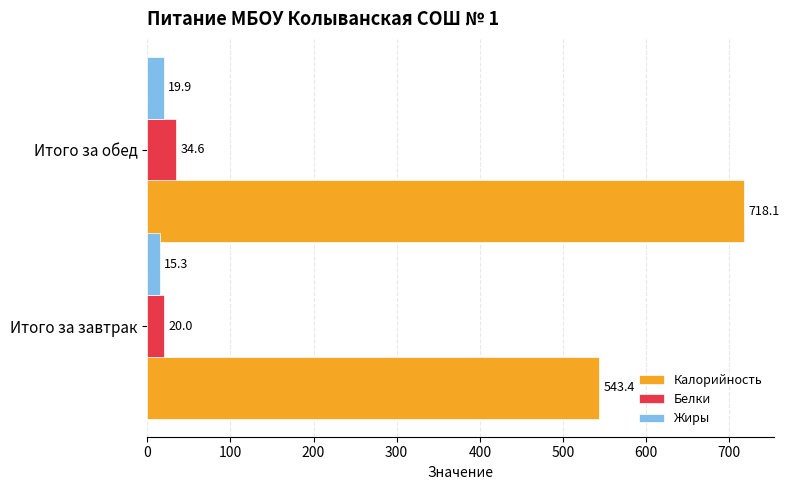

At which label is Калорийность closest to 630?

Итого за завтрак